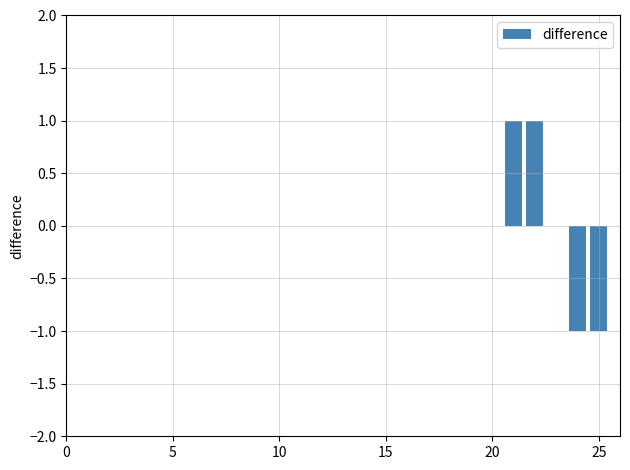

Are the bars horizontal?

No